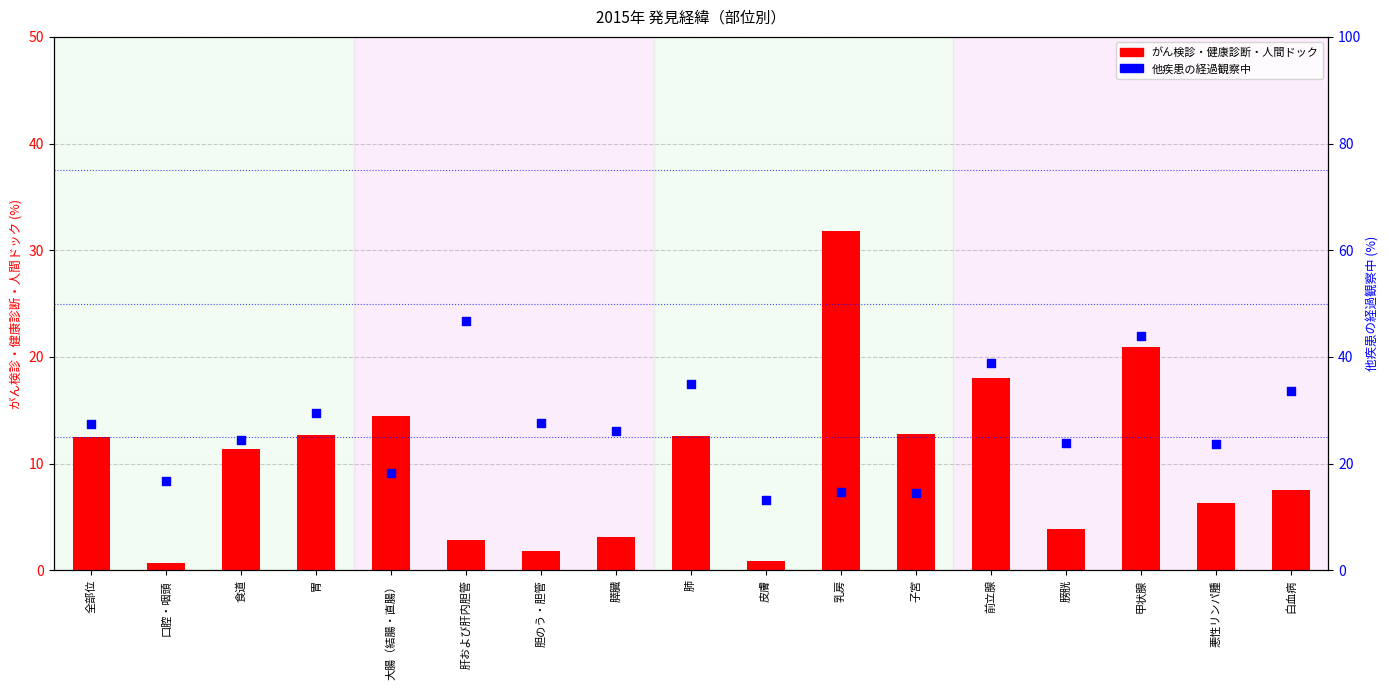

What are all the series names shown in the legend?

がん検診・健康診断・人間ドック, 他疾患の経過観察中